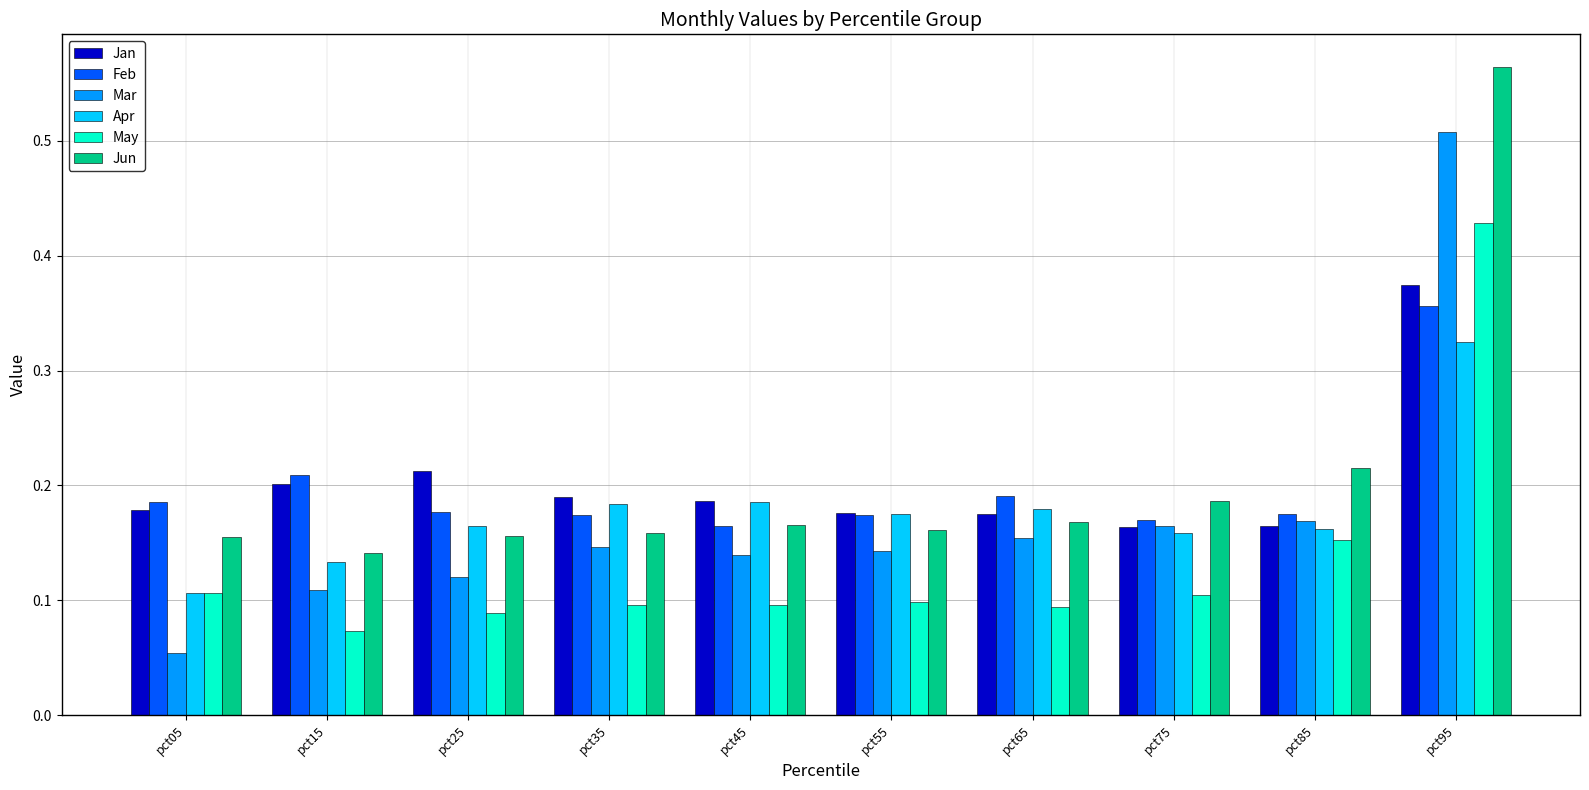

At which category does the chart reach its peak across all series?

pct95